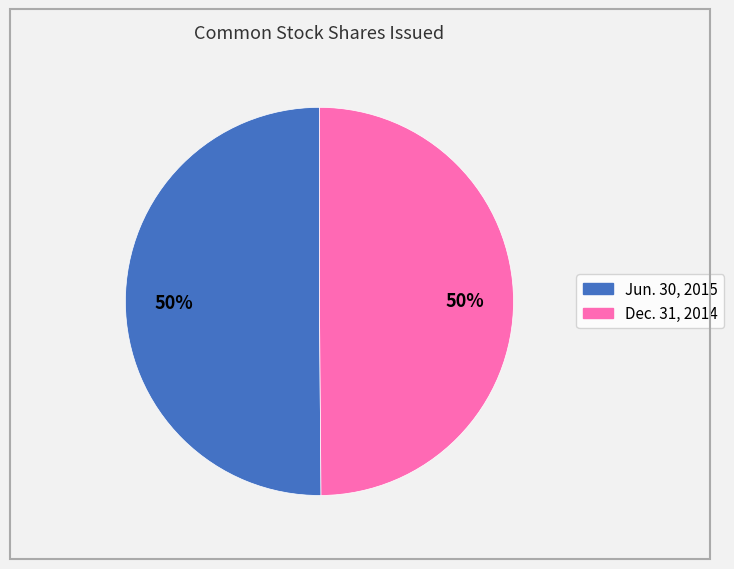

To the nearest percent, what is the average slice percentage?

50%